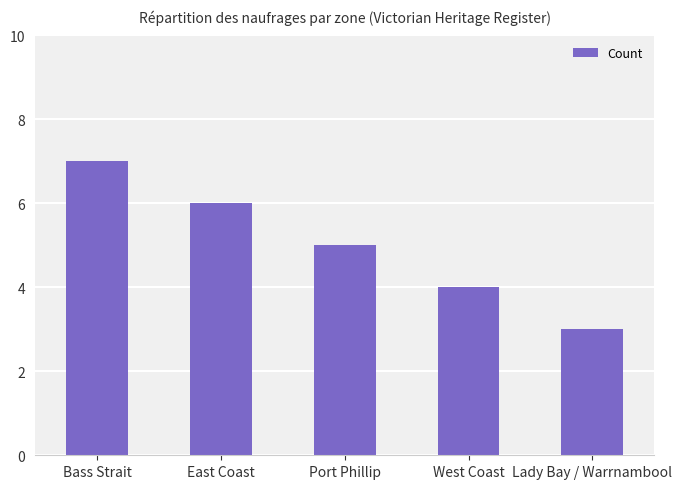

What is the difference between the second highest and minimum values?

3